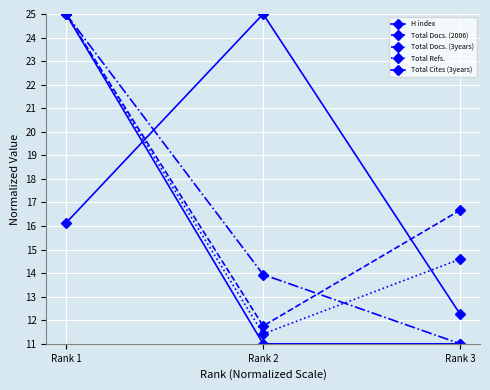

How many distinct data groups are displayed?

5